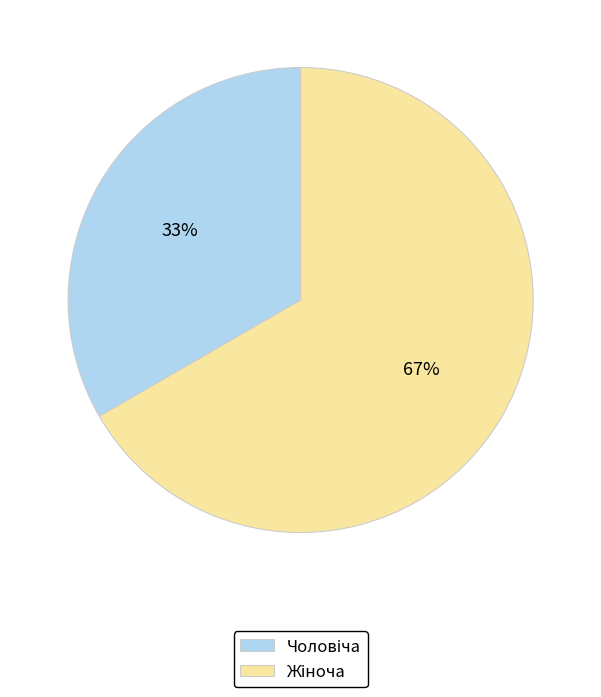

Is there a majority slice in this chart?

Yes